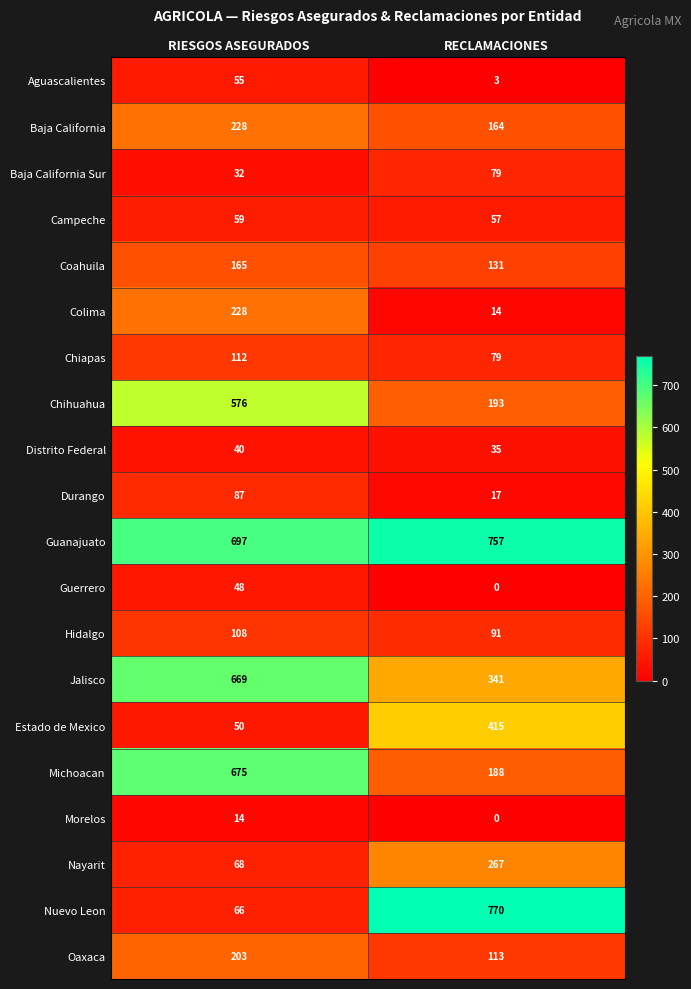

What is the sum of the Coahuila values at RECLAMACIONES and RIESGOS ASEGURADOS?

296